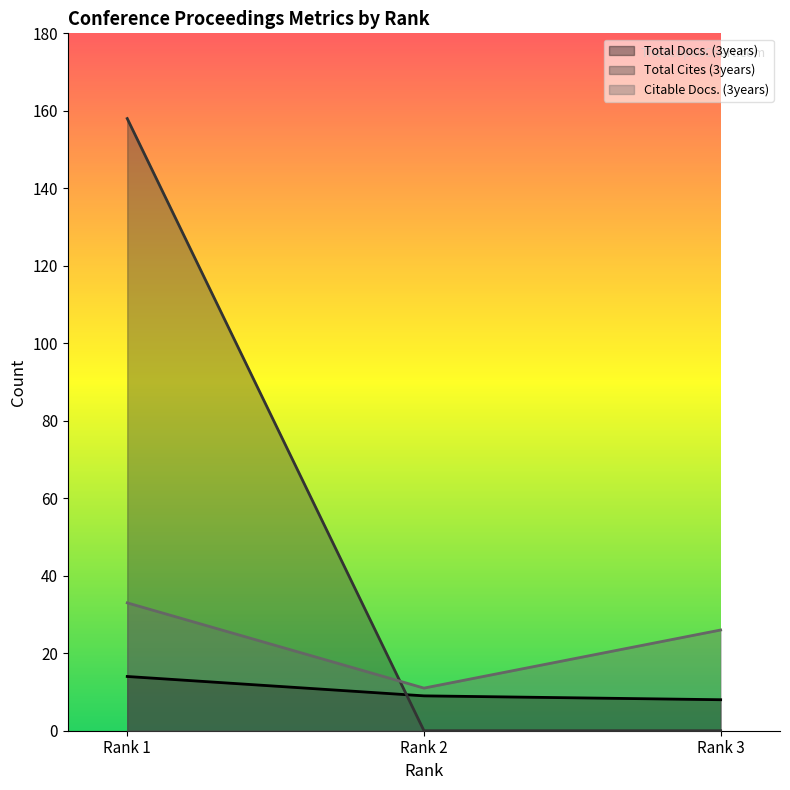

How many lines are shown in the chart?

3